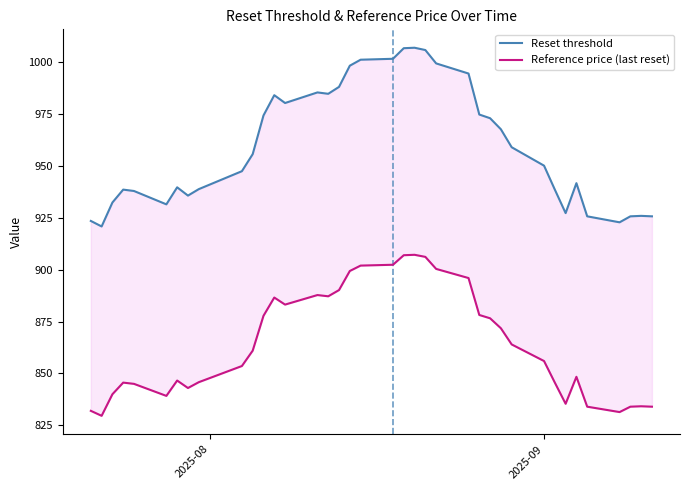

Which series has the largest range (max minus min)?

Reset threshold